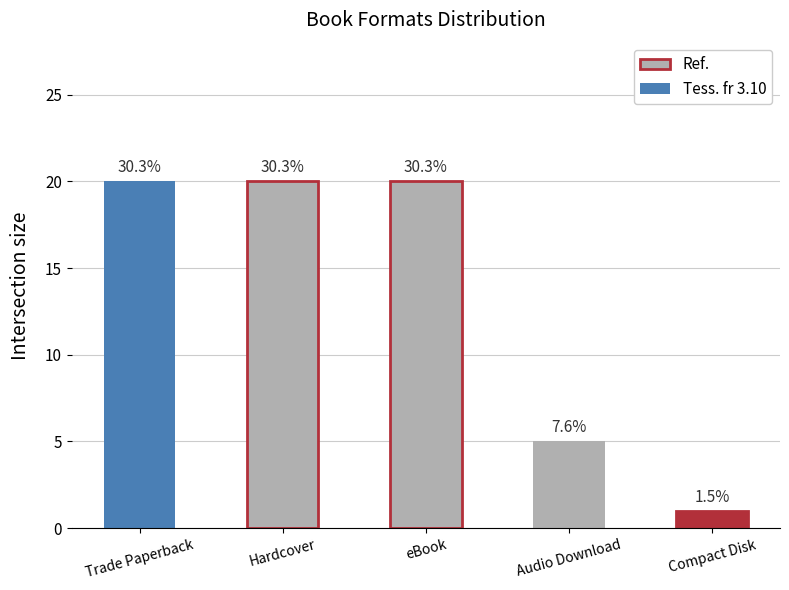

Reading left to right, list all the values displayed in this chart.

20	20	20	5	1